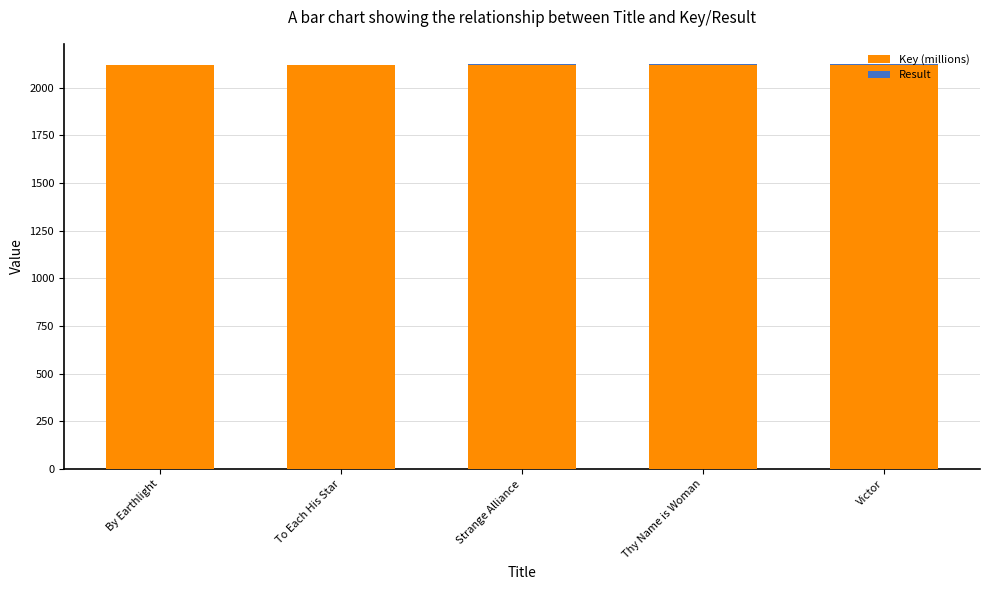

The Key (millions) series shows 3131.9 at By Earthlight. True or false?

False